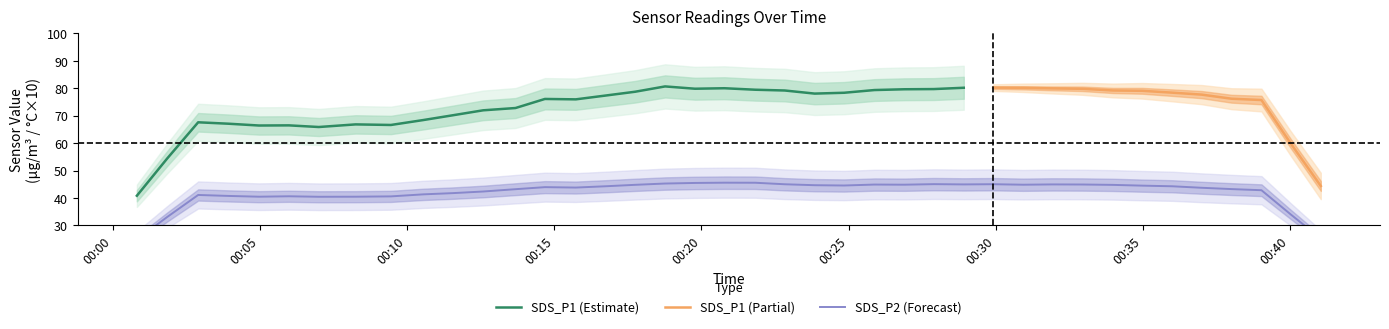

How many data points in SDS_P1 are above 77?

20